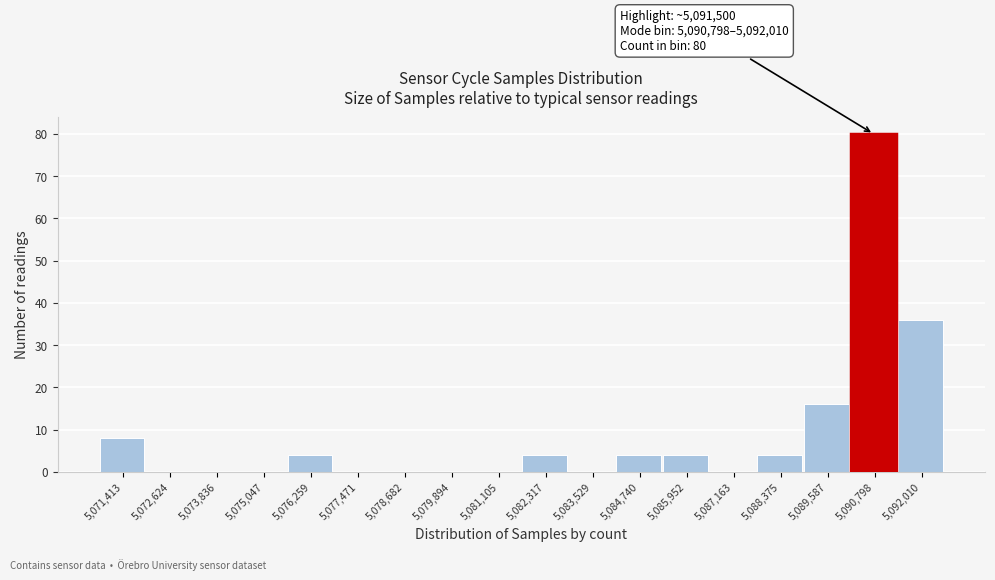

Reading left to right, what are all the values shown in this chart?

5,071,413=8	5,072,624=0	5,073,836=0	5,075,047=0	5,076,259=4	5,077,471=0	5,078,682=0	5,079,894=0	5,081,105=0	5,082,317=4	5,083,529=0	5,084,740=4	5,085,952=4	5,087,163=0	5,088,375=4	5,089,587=16	5,090,798=80	5,092,010=36